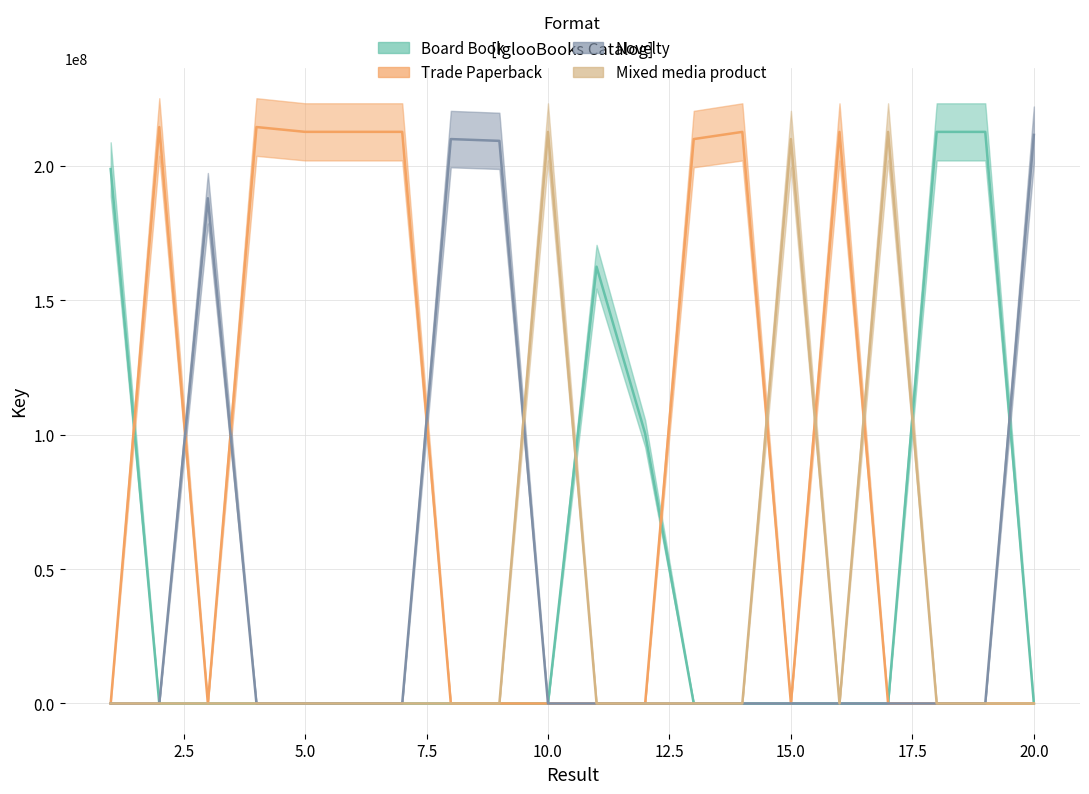

Which category has the highest value in the Trade Paperback series?

4